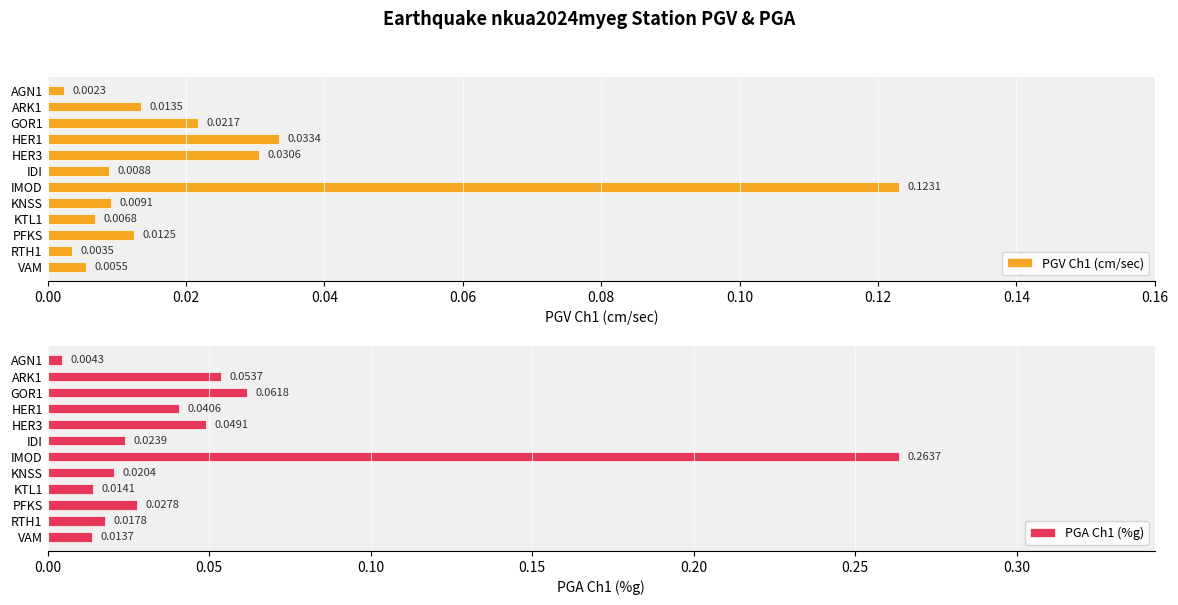

At how many categories does at least one series exceed 0?

12